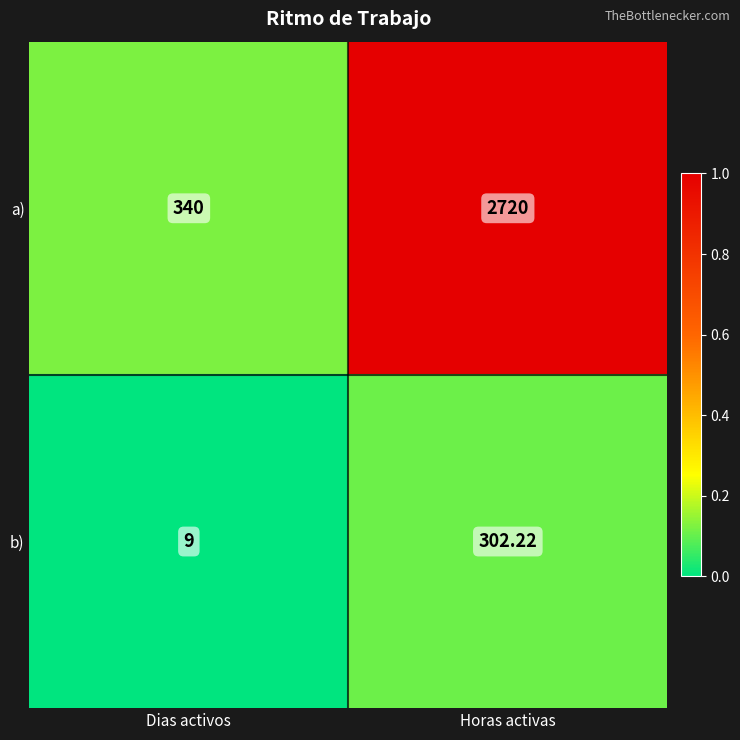

Where is b) nearest to the value 155?

Dias activos